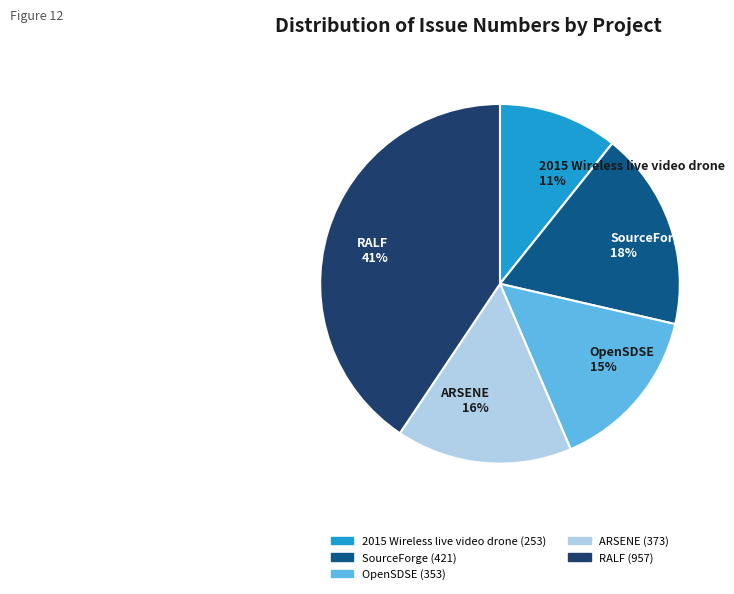

To the nearest percent, what is the average slice percentage?

20%